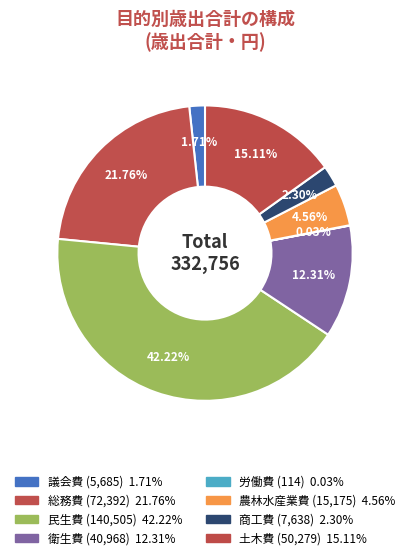

The 農林水産業費 slice represents 1% of the pie. True or false?

False